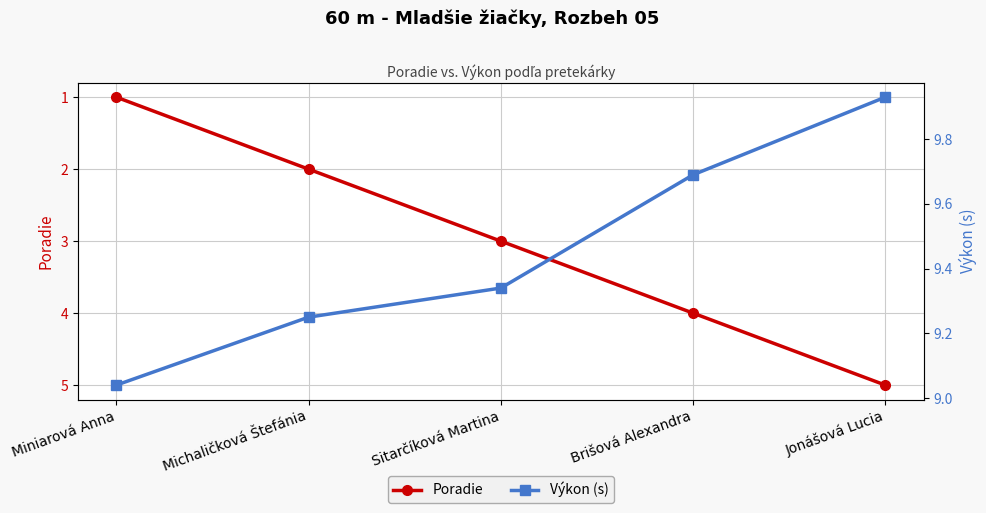

True or false: Výkon (s) has more than 0 points higher than both neighbors.

False